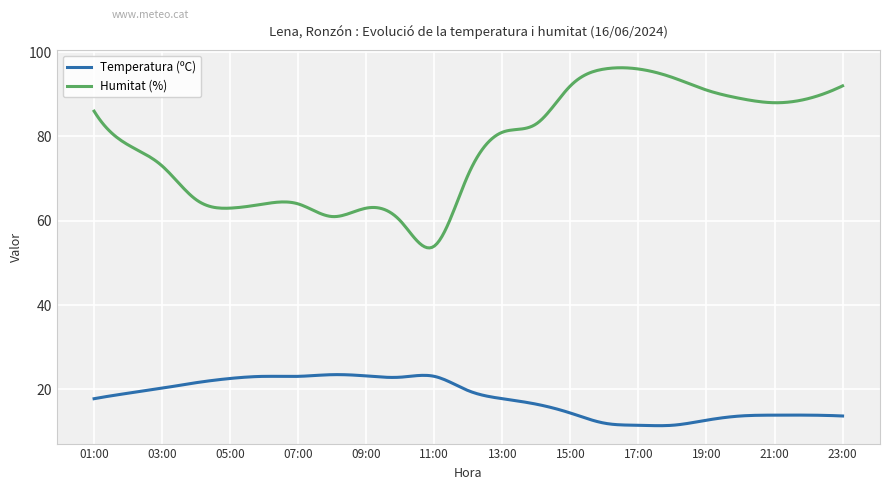

Rank the series by their average value, from highest to lowest.

Humitat (%), Temperatura (ºC)